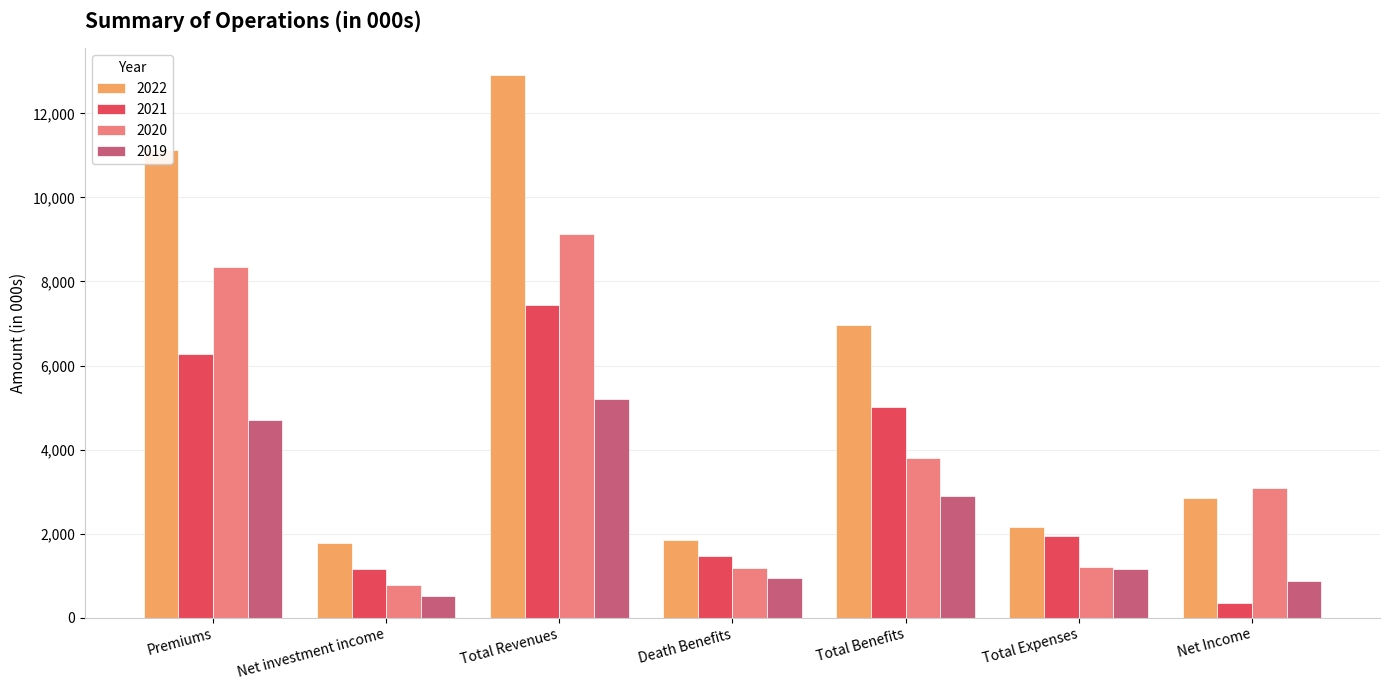

Which label corresponds to the largest value in the chart?

Total Revenues